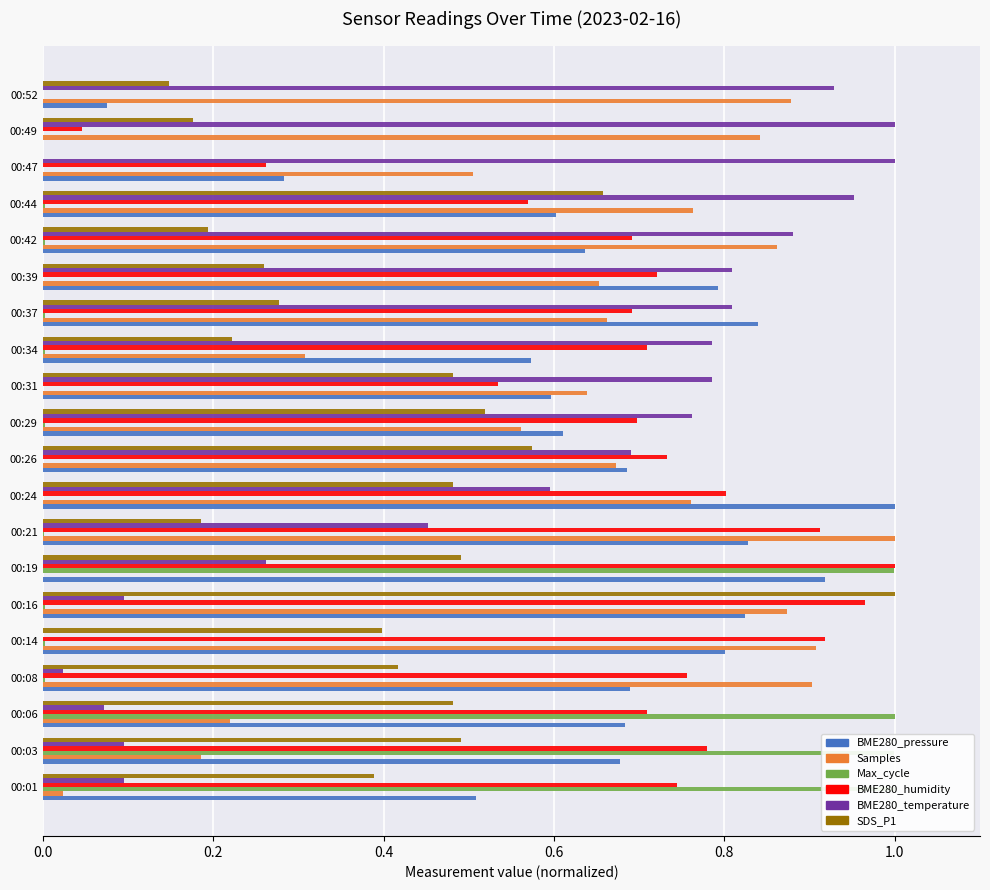

What is the sum of all BME280_humidity values?

13.2